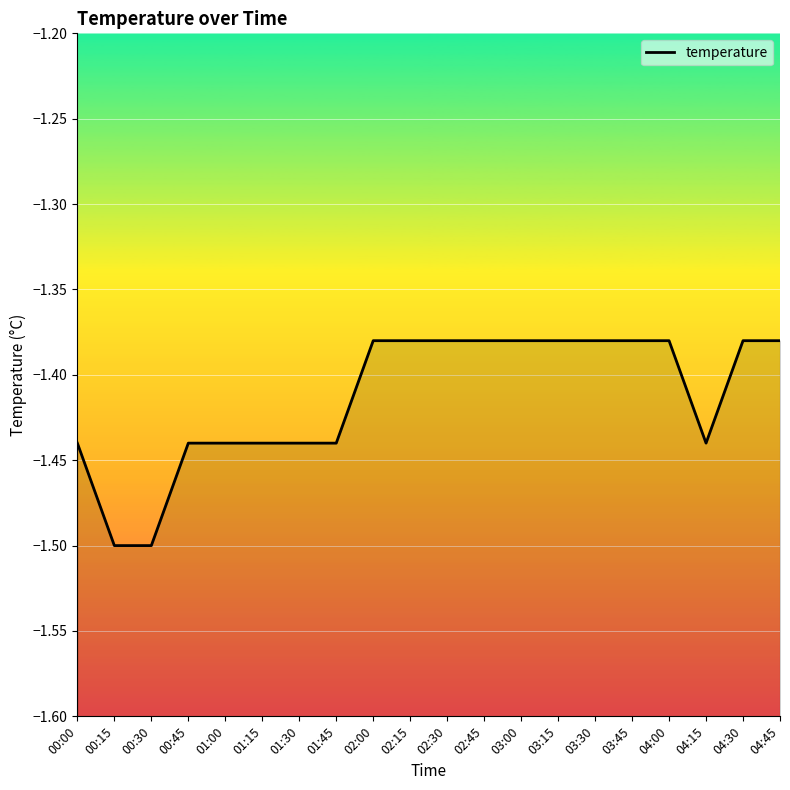

What is the sum of all values?

-28.3